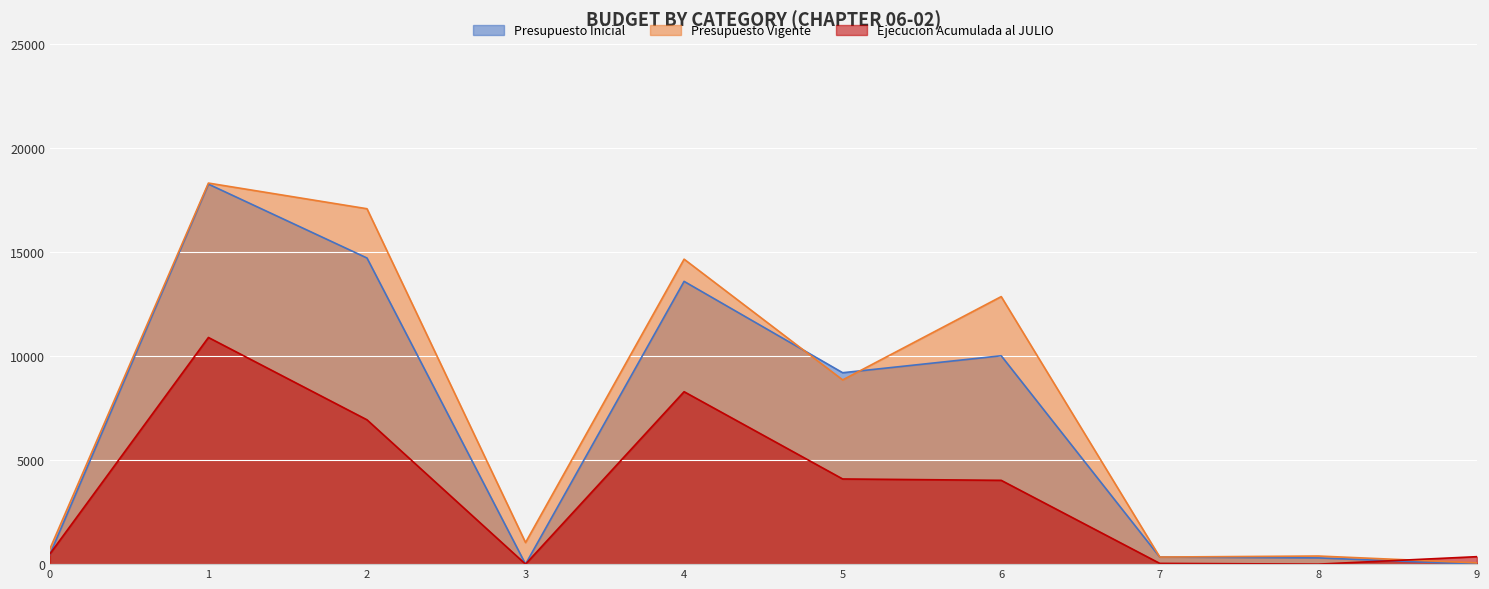

Does the chart display data point markers on the line(s)?

No